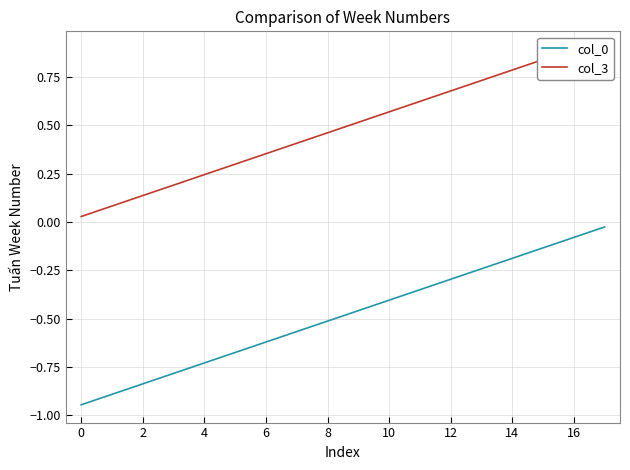

What is the greatest value displayed?

0.9